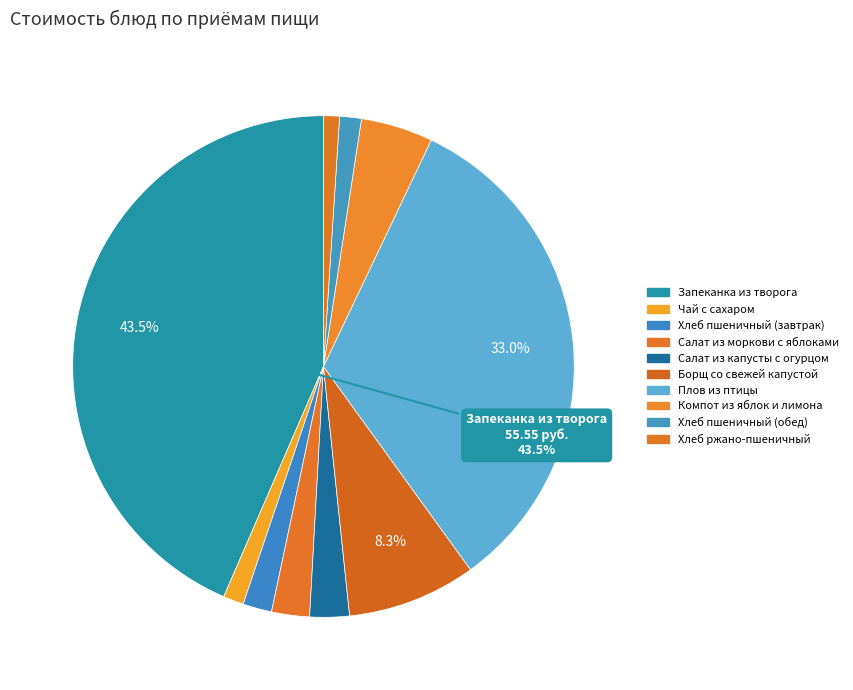

How many segments does this pie chart have?

10